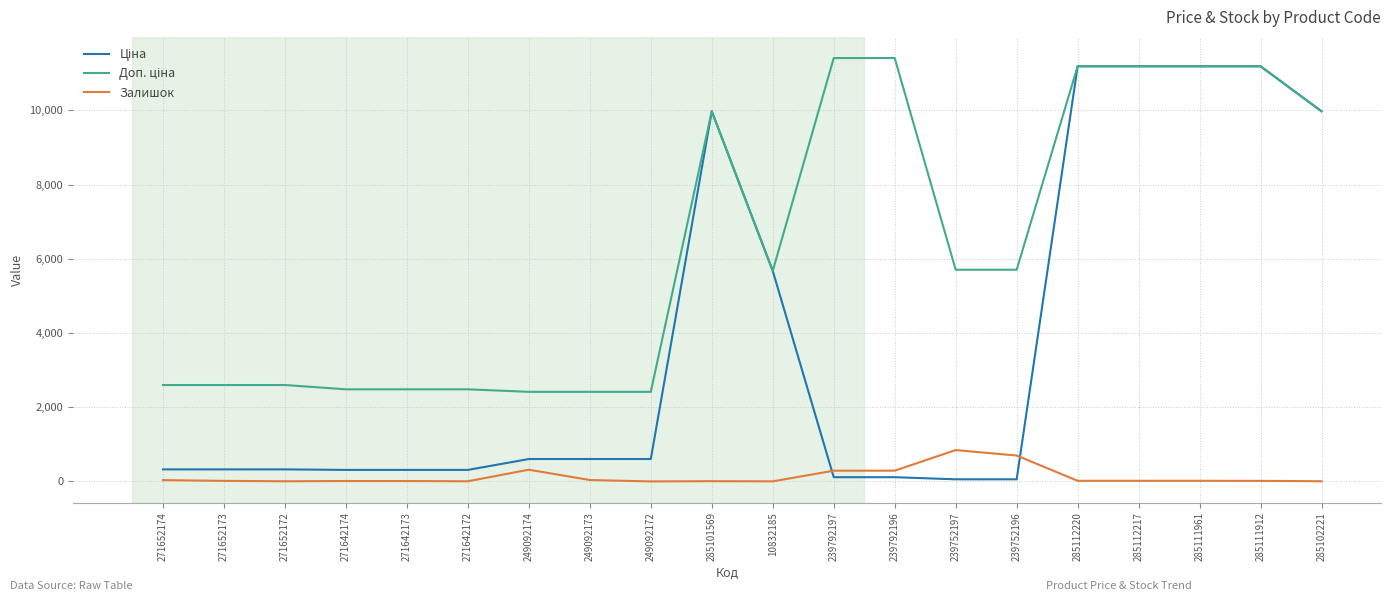

Does the chart have visible grid lines?

Yes